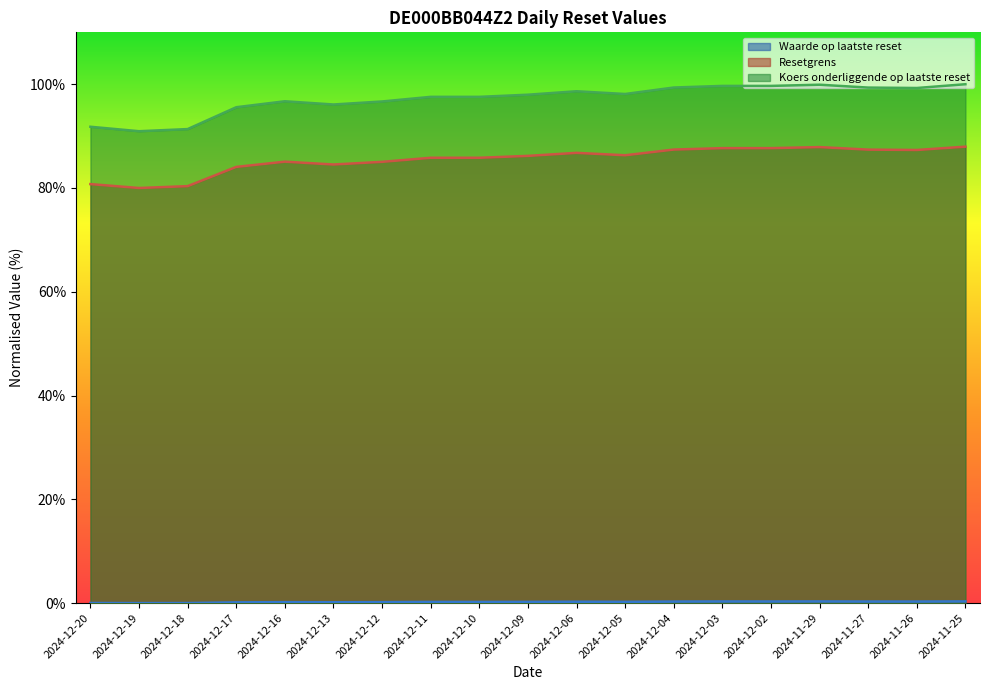

What are all the series names shown in the legend?

Waarde op laatste reset, Resetgrens, Koers onderliggende op laatste reset